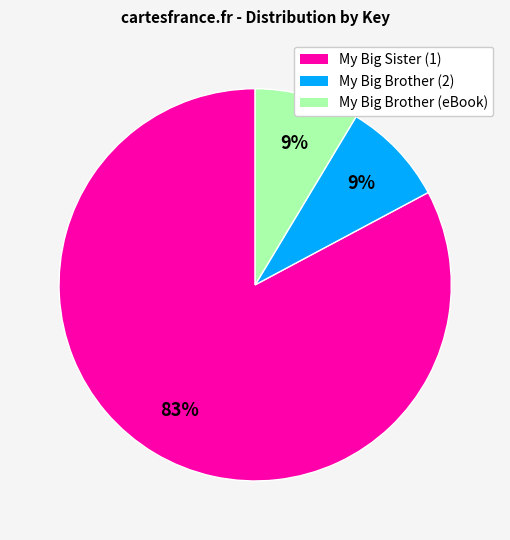

Which category has the biggest portion of the pie?

My Big Sister (1)